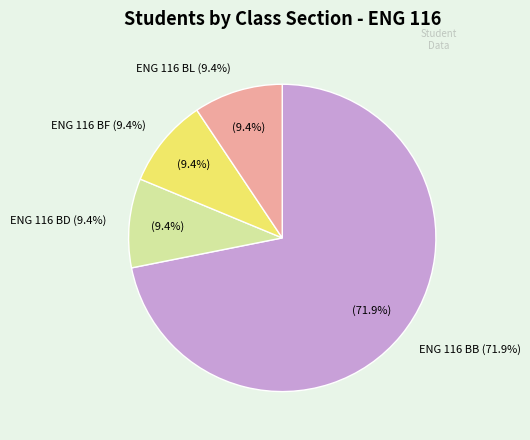

To the nearest percent, what portion does ENG 116 BL represent?

9%